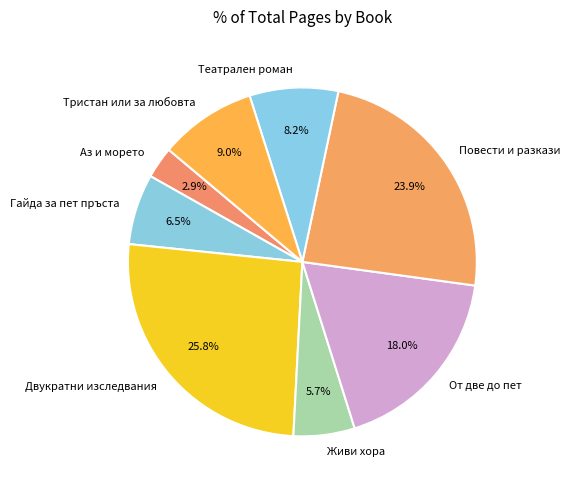

What is the largest slice in the pie chart?

Двукратни изследвания